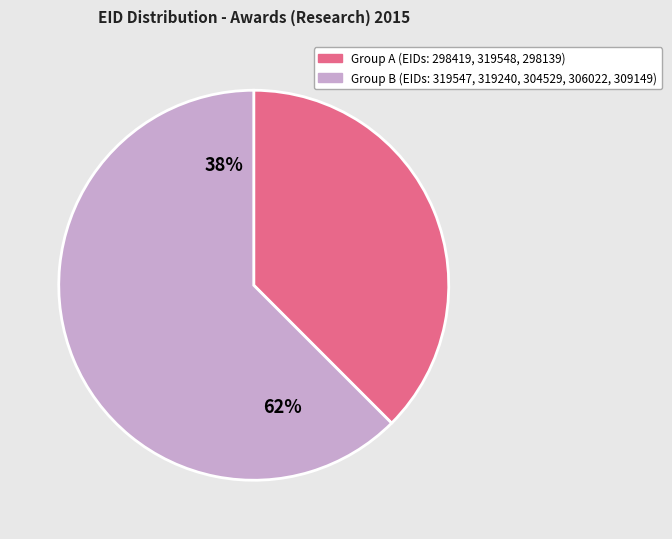

Do 319547 and 298139 together represent more than half of the pie?

No